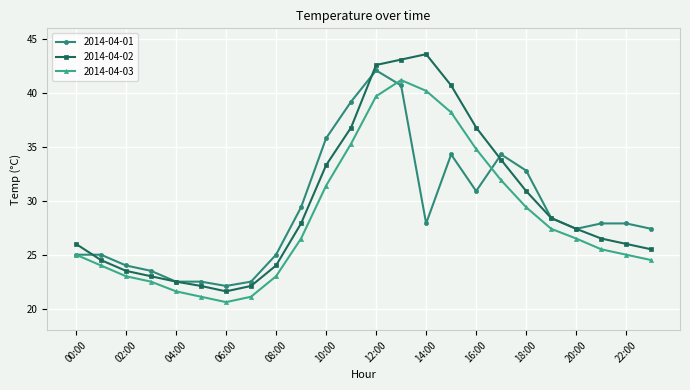

What are all the series names shown in the legend?

2014-04-01, 2014-04-02, 2014-04-03